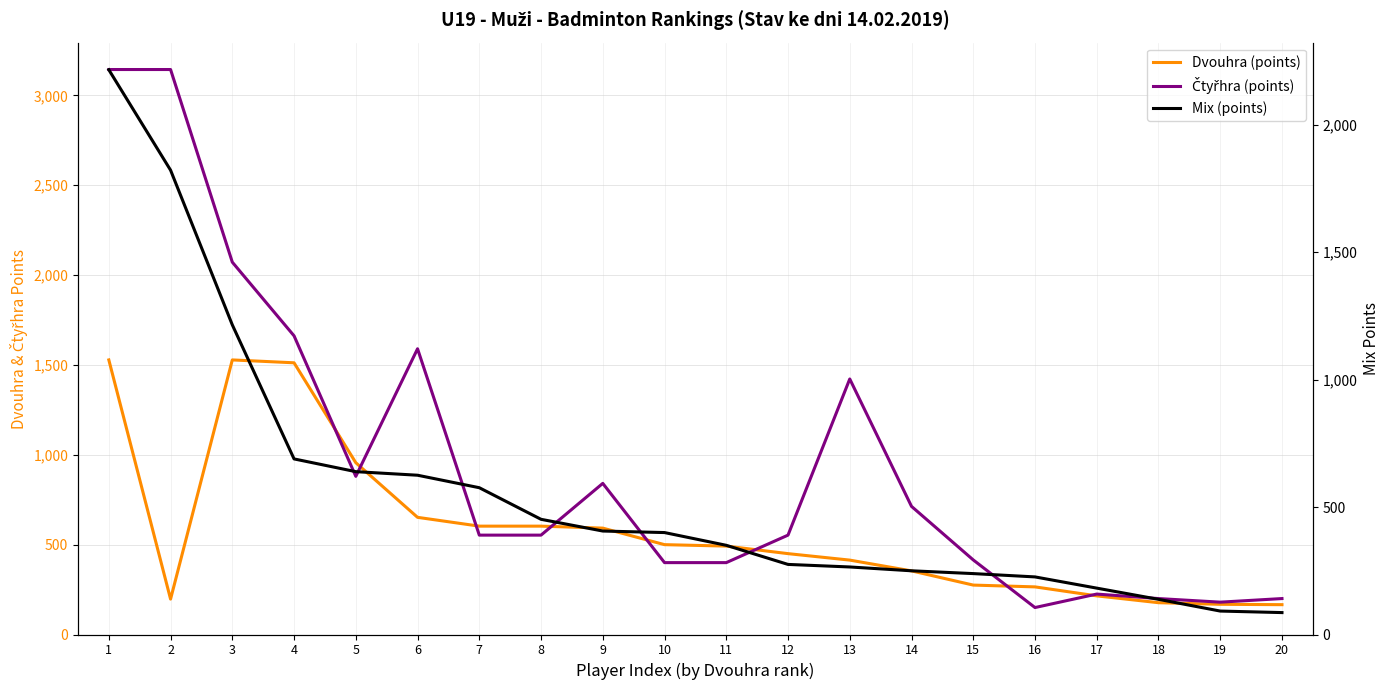

The value of Čtyřhra (points) at 9 is 474. True or false?

False